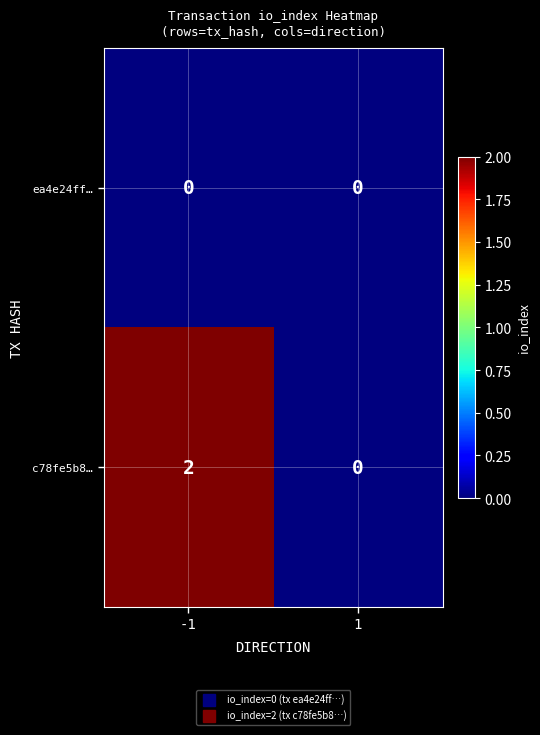

Which series changed the most between -1 and 1?

c78fe5b8…